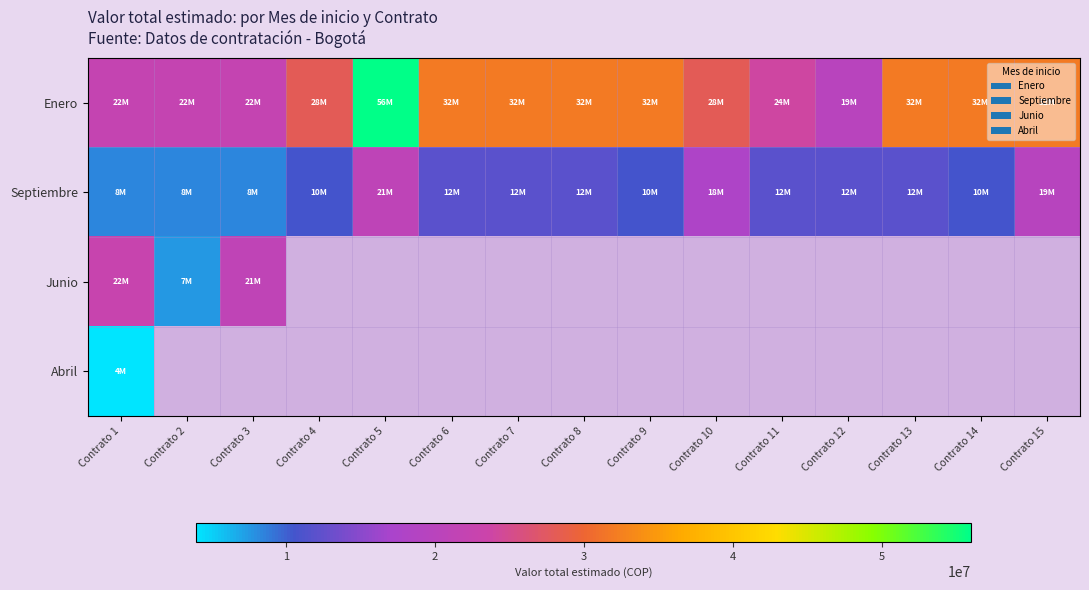

Which series has the widest spread of values?

Enero